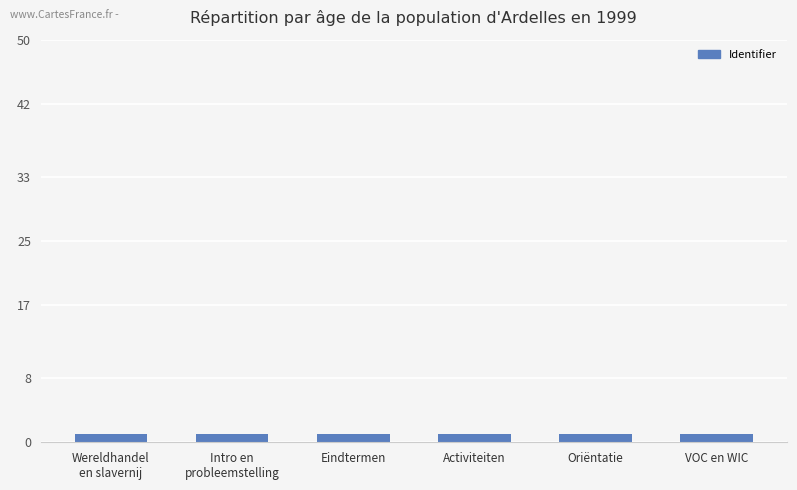

Approximately how many times larger is the value at Intro en
probleemstelling compared to Activiteiten?

1.0